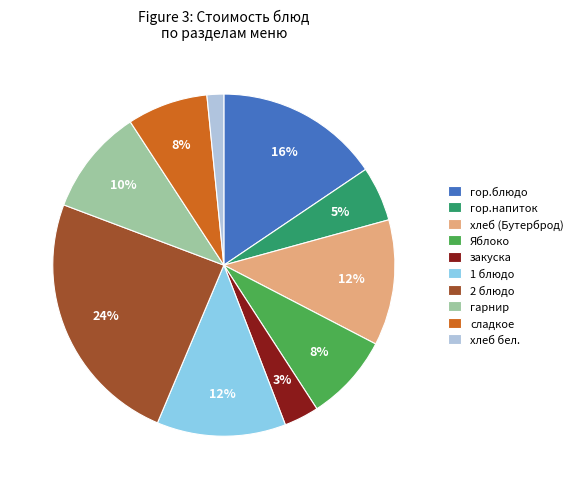

Is there a majority slice in this chart?

No